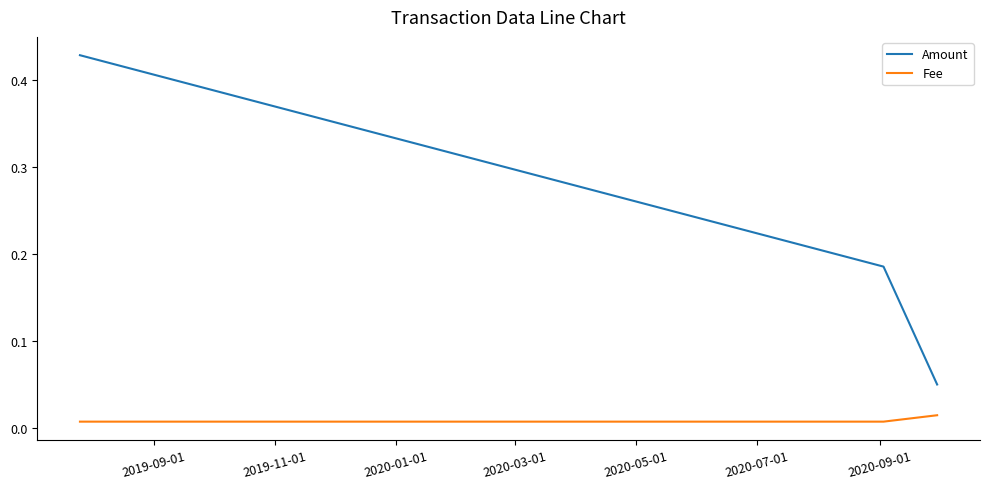

Which series has the largest total across all categories?

Amount